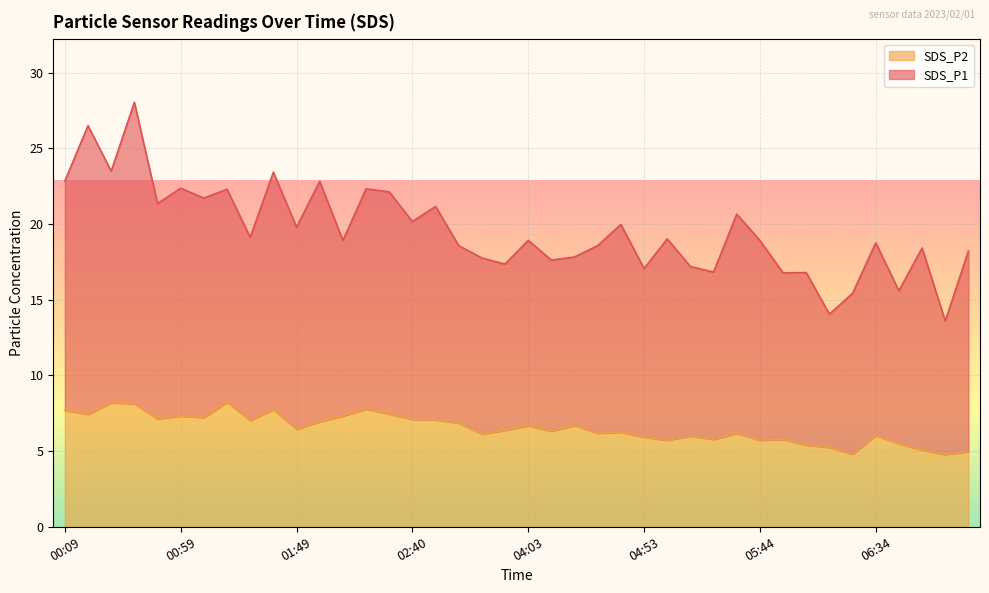

What is the difference between the values at 06:24 and 05:03?

0.9